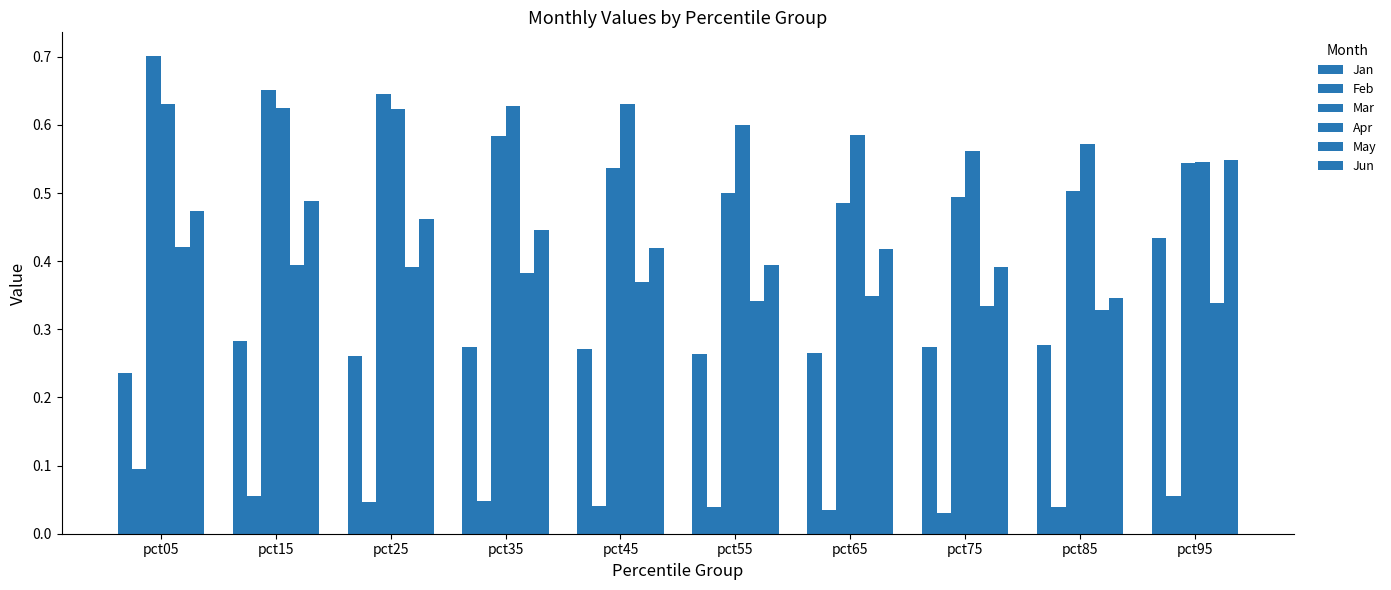

How many distinct data groups are displayed?

6